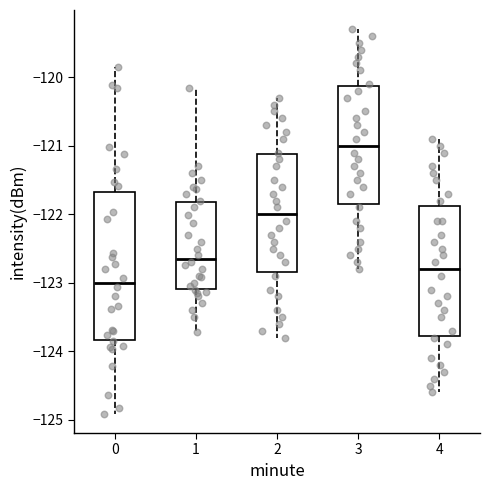

Which box has the lowest median line?

0